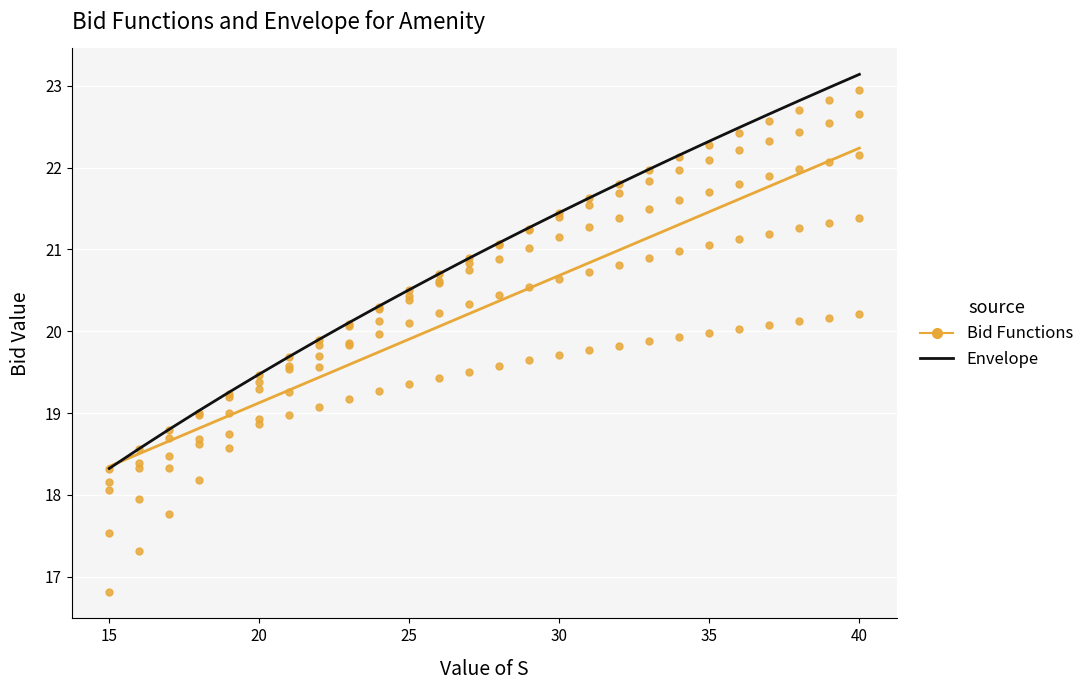

Is this an area chart (filled region under the line)?

No